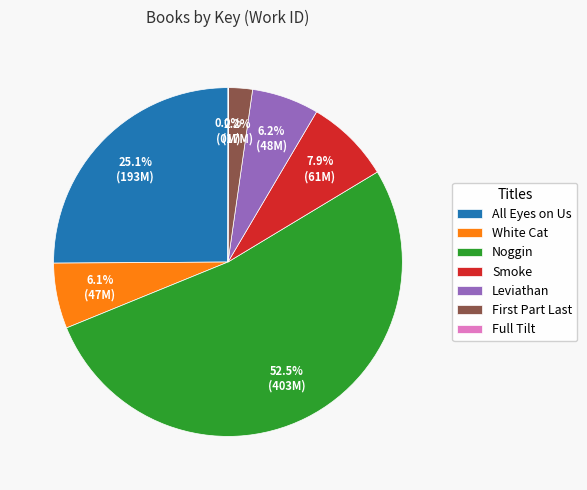

What percentage do Leviathan and Smoke together represent?

14.1%